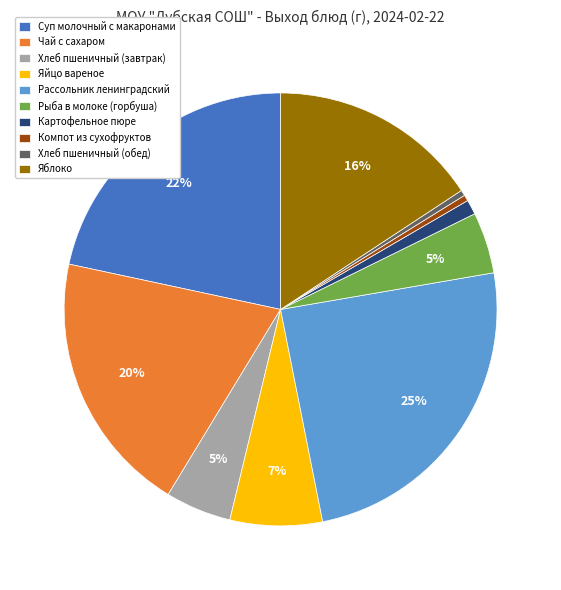

Do Яблоко and Хлеб пшеничный (обед) together represent more than half of the pie?

No